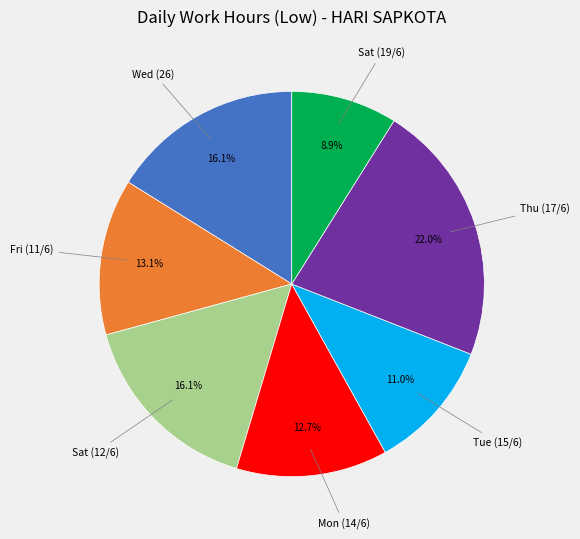

Is Tue (15/6) the majority of the pie?

No